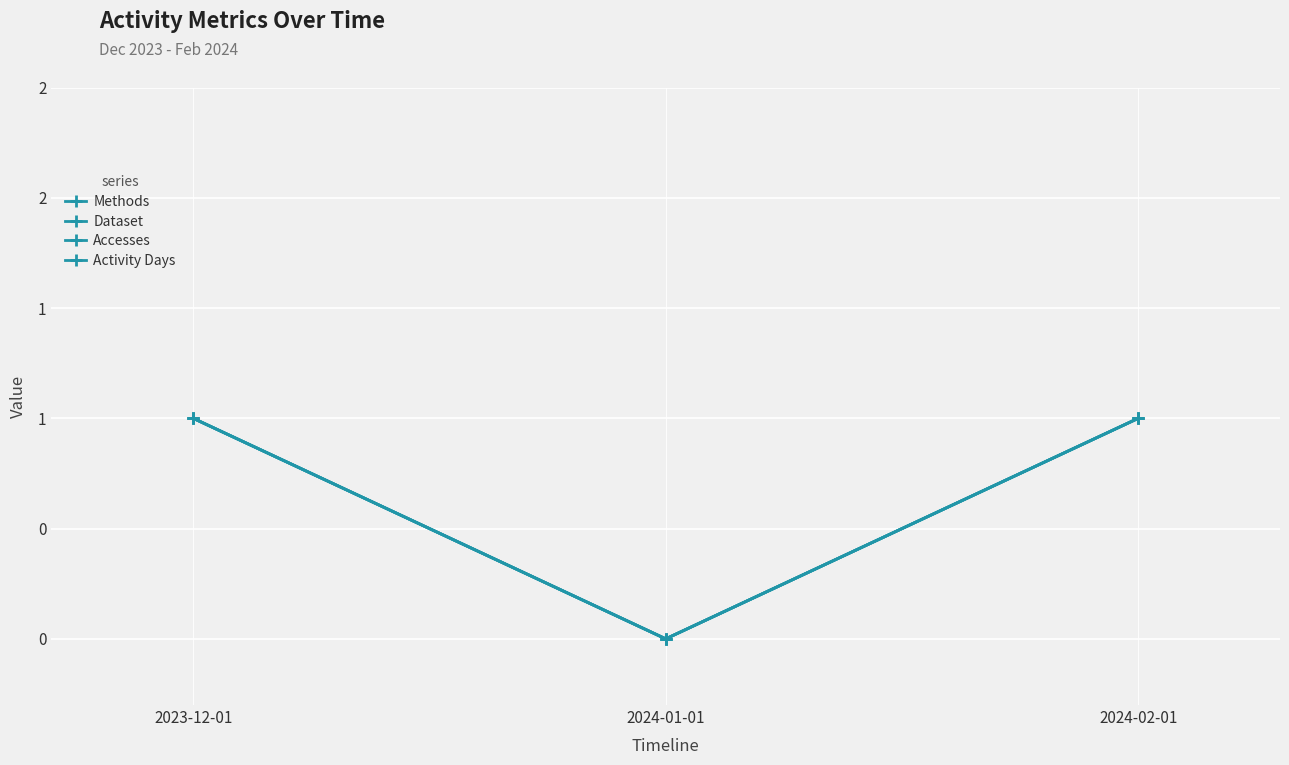

Is it true that Accesses equals 0 at 2024-01-01?

False